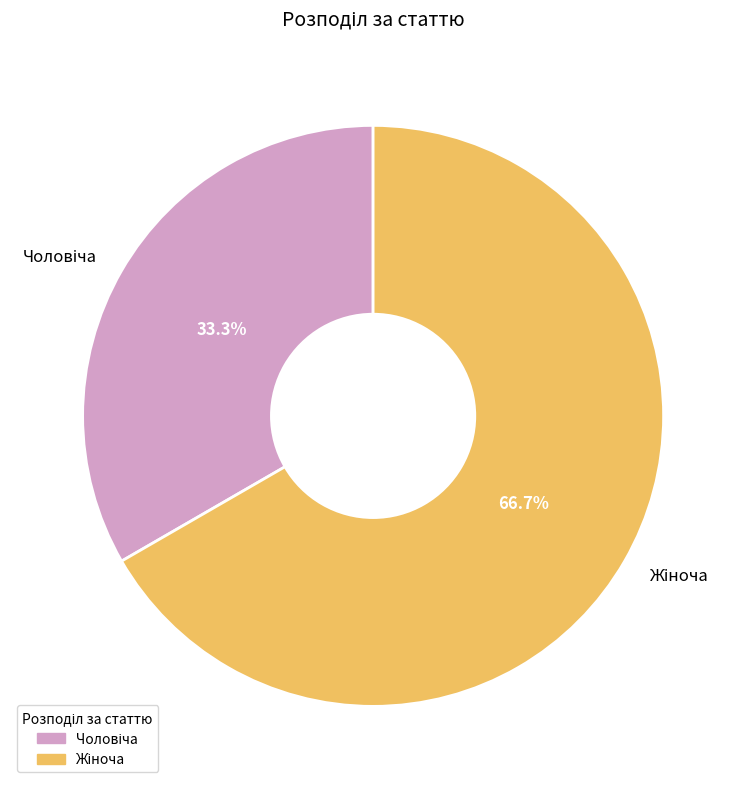

Does any single category account for the majority?

Yes